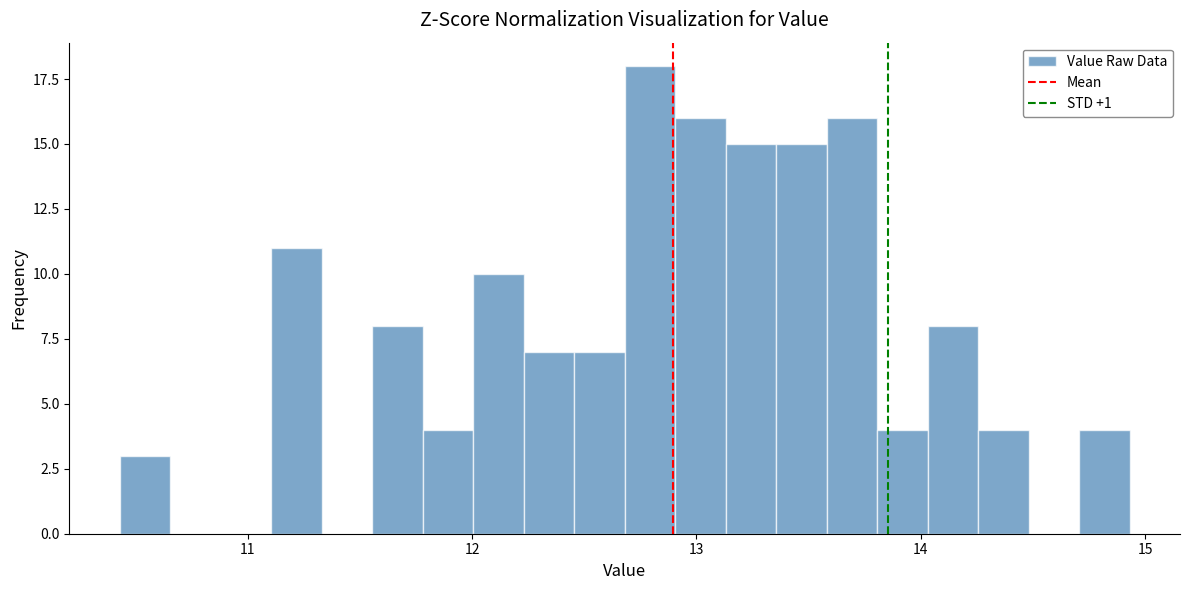

Around what value on the x-axis is the tallest bar? Give the approximate position of its centre, as read against the axis.

12.8